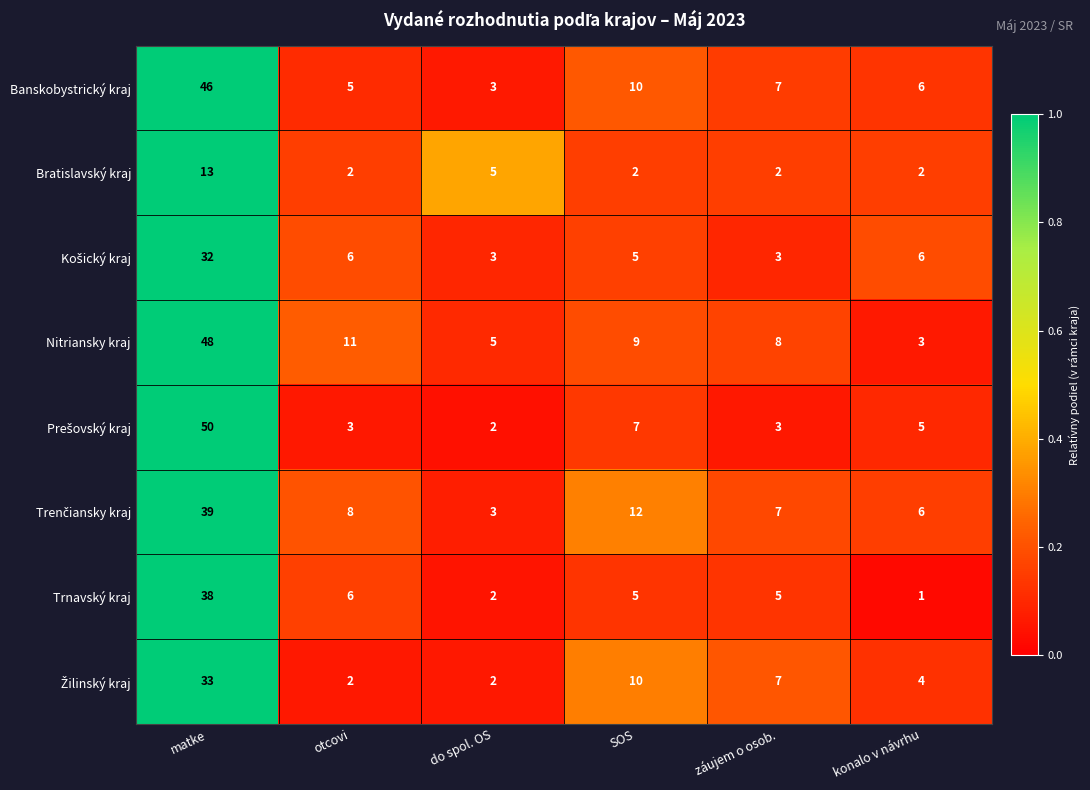

What is the greatest value displayed?

50